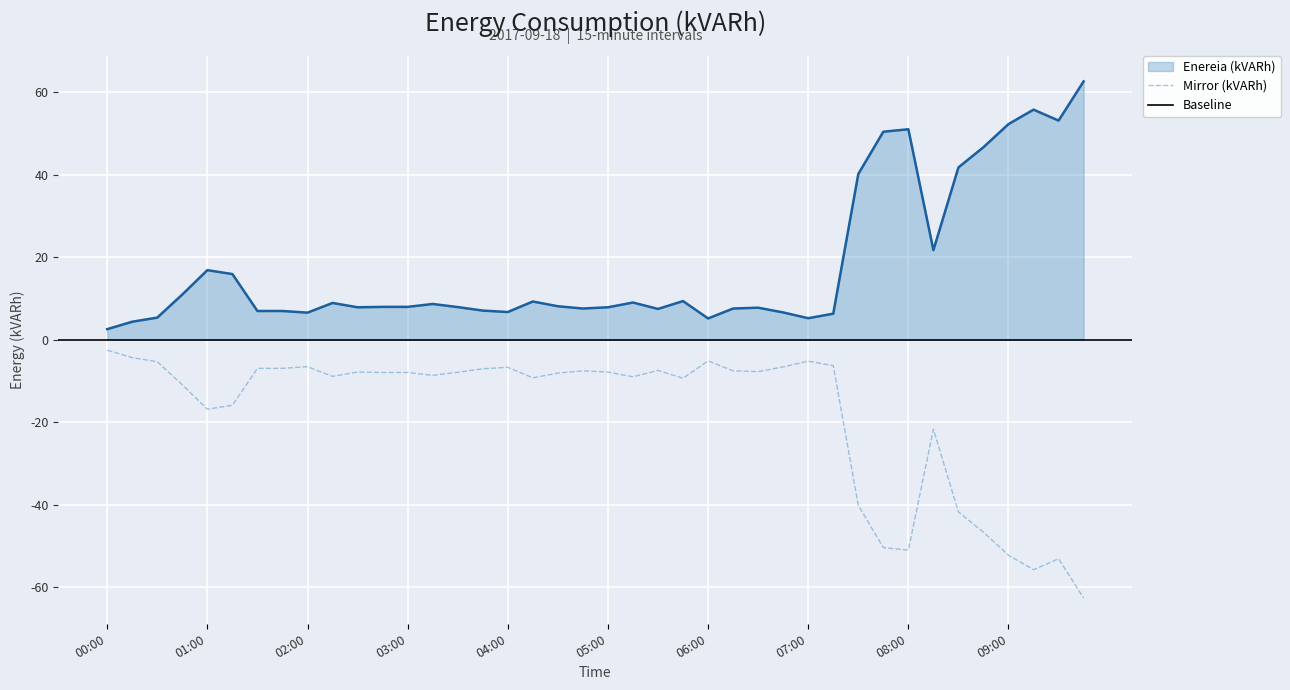

Which label corresponds to the smallest value in the chart?

00:00